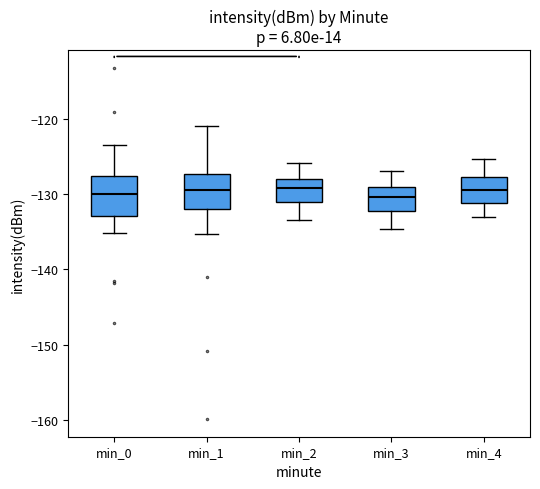

Reading left to right, read every box against the y-axis: the position of its median line, the range the box covers, and the ends of its whiskers. The values are not printed on the chart, so give them approximately, as read against the axis.

min_0: median -130, box -133 to -128, whiskers -135 to -123
min_1: median -129, box -132 to -127, whiskers -135 to -121
min_2: median -129, box -131 to -128, whiskers -133 to -126
min_3: median -130, box -132 to -129, whiskers -135 to -127
min_4: median -129, box -131 to -128, whiskers -133 to -125